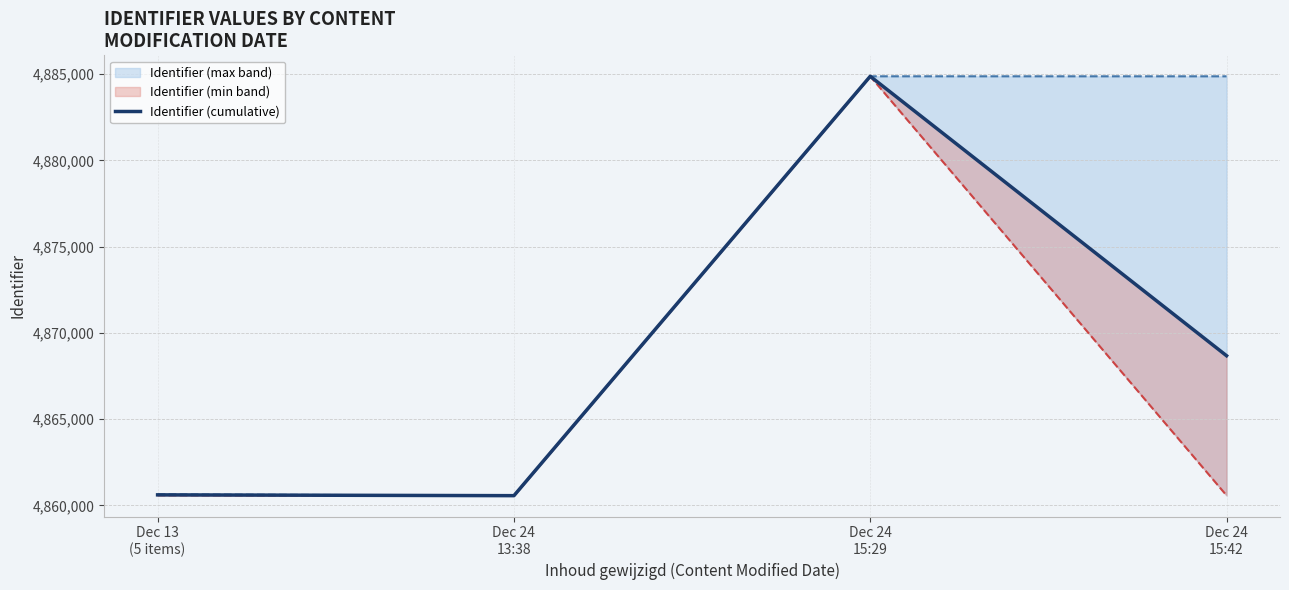

Reading left to right, extract all data points from this chart.

Dec 13
(5 items)=4860616.2	Dec 24
13:38=4860570.0	Dec 24
15:29=4884877.0	Dec 24
15:42=4868680.7